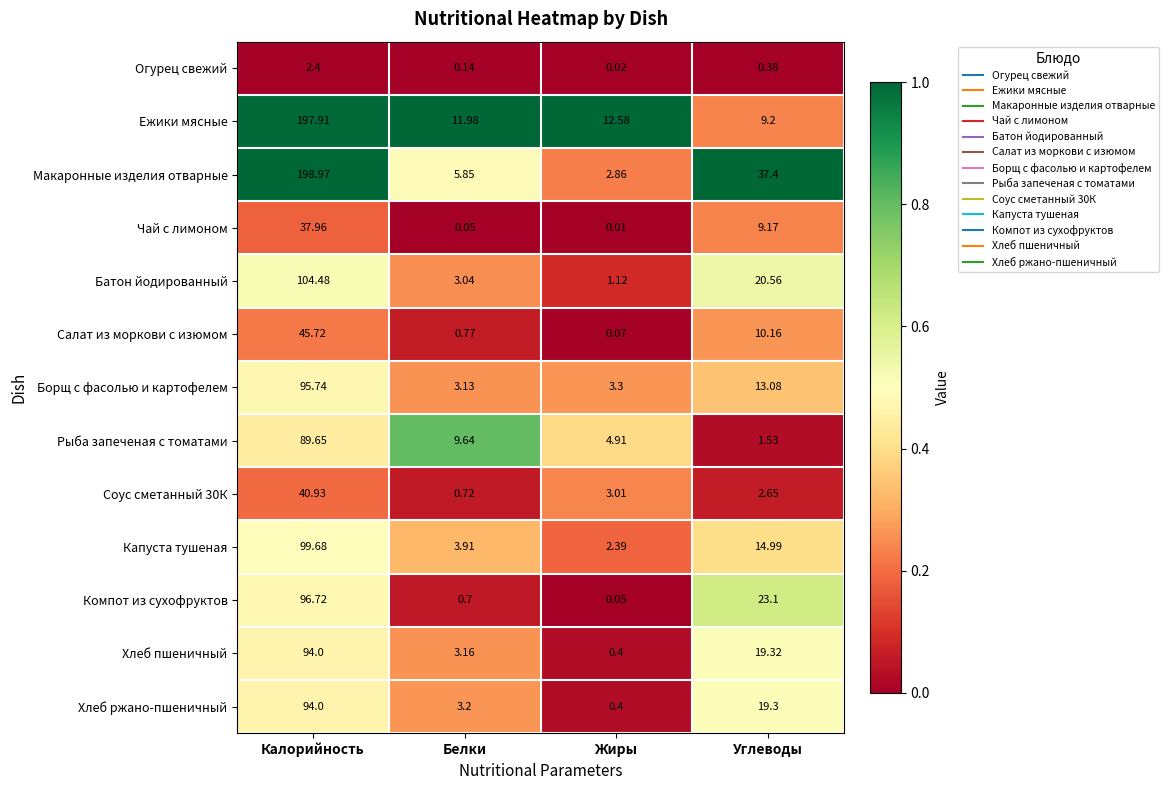

Is the value of Огурец свежий at Углеводы greater than the value of Ежики мясные at Белки?

No